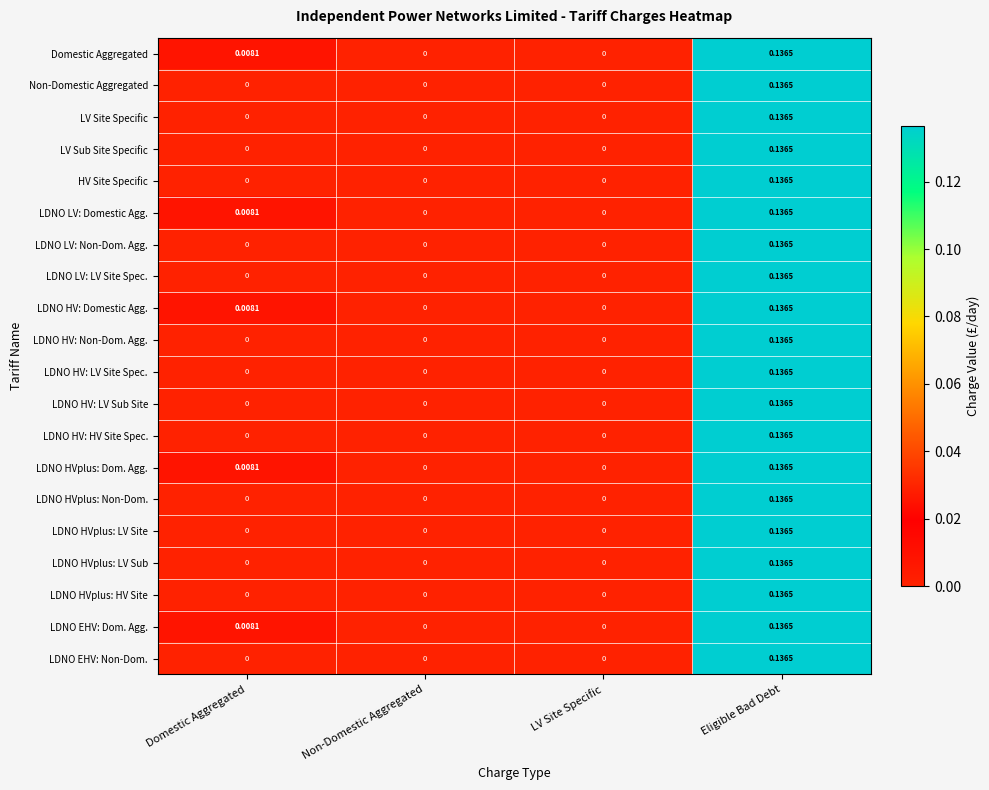

Which category has the highest value across all series?

Eligible Bad Debt